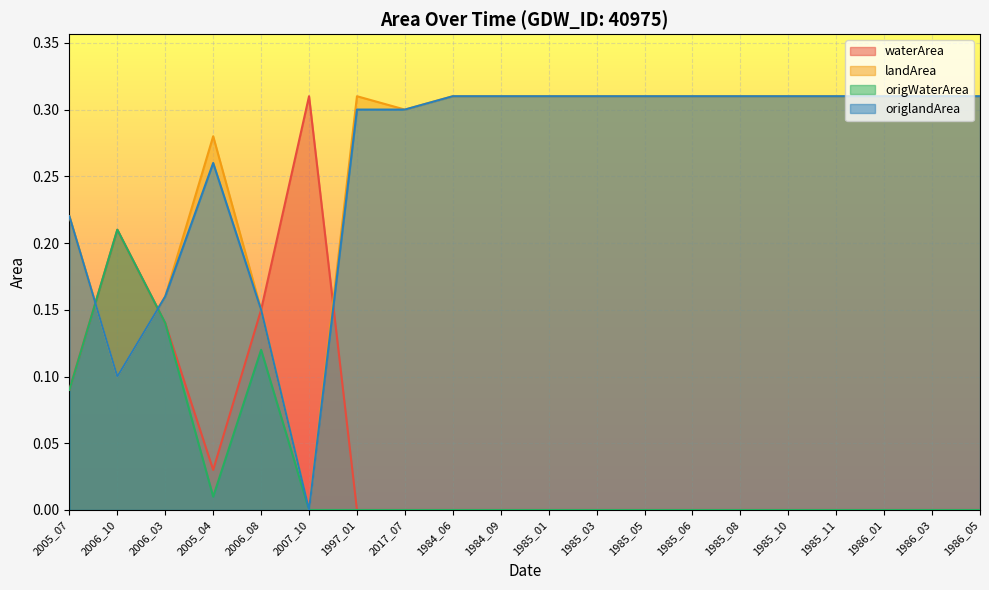

The value of origlandArea at 1985_03 is 0.3. True or false?

True